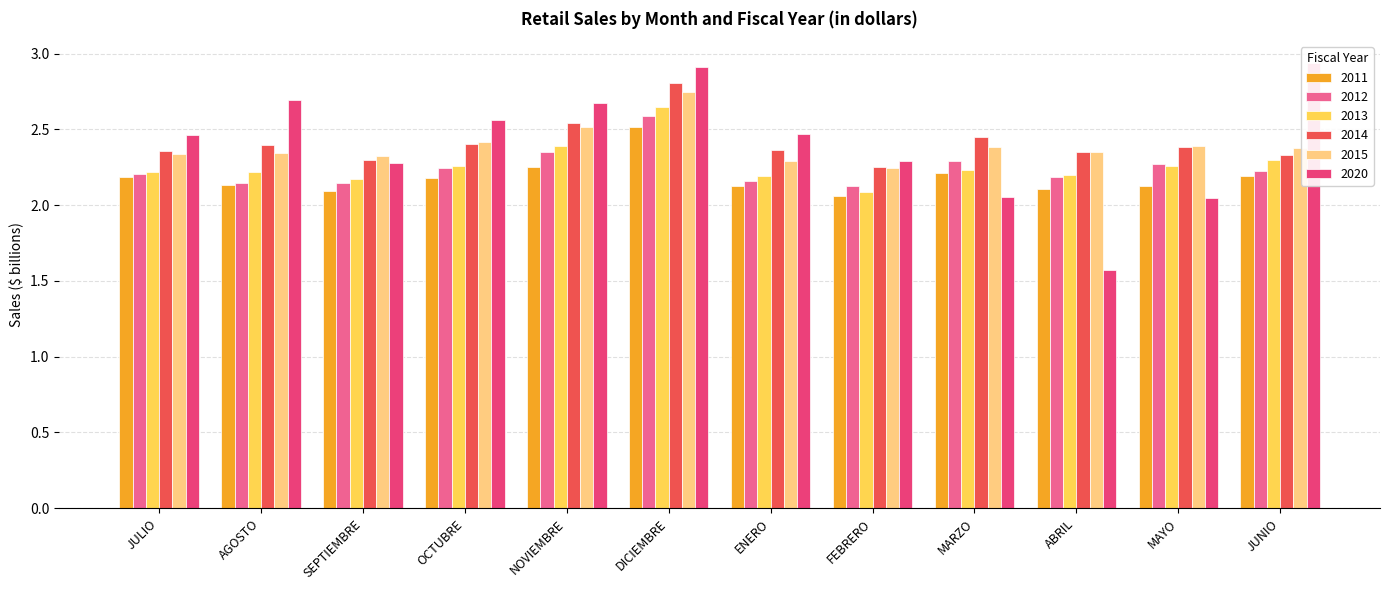

What is the minimum value for 2011?

2.1